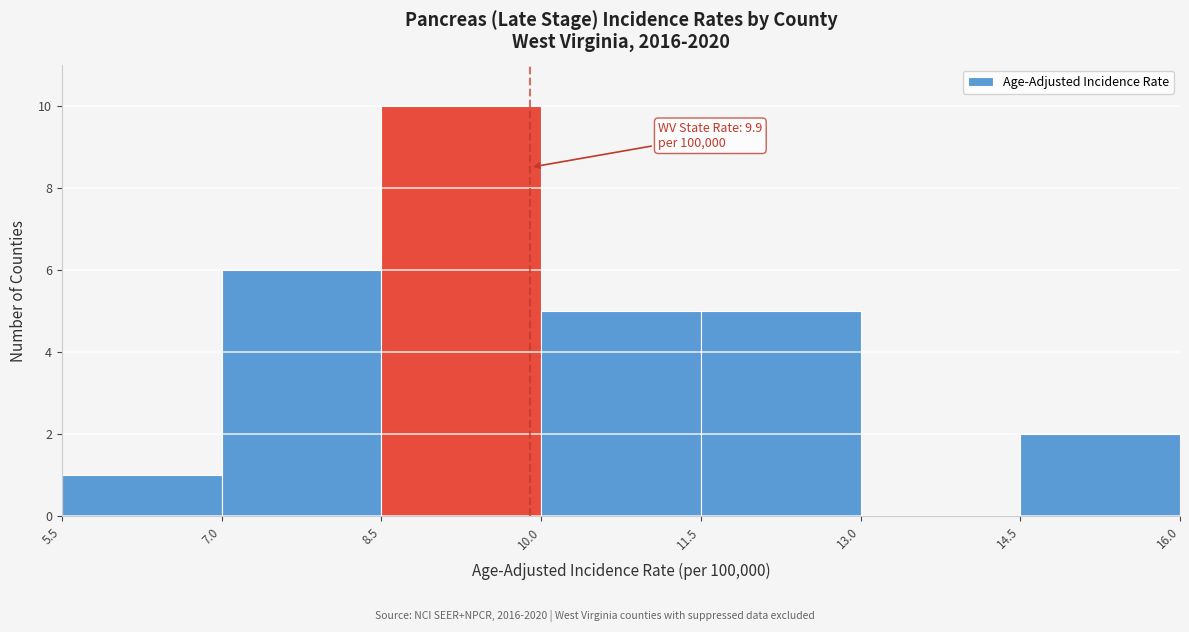

Over which range of the x-axis is the bar tallest?

8.5 to 10.0